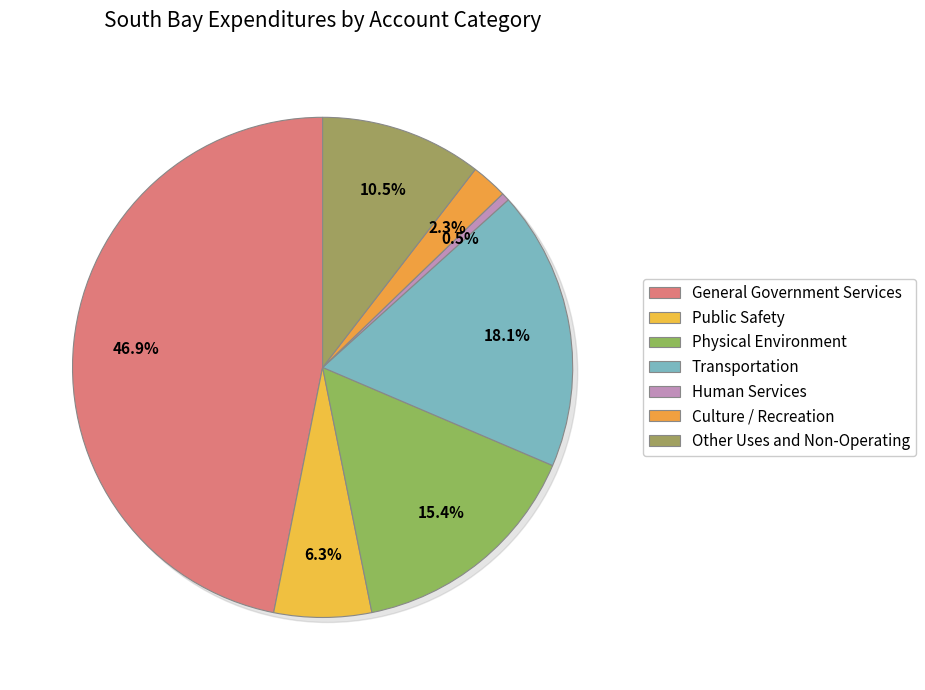

What is the change in value from Physical Environment to Culture / Recreation?

-365800